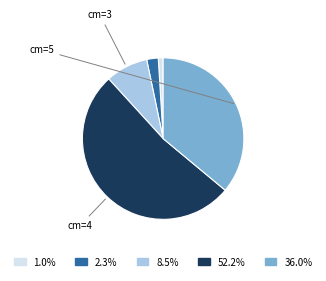

Does any single category account for the majority?

Yes